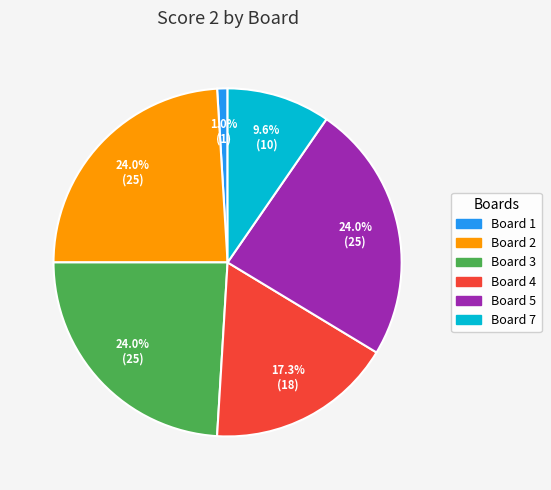

Does any single category account for the majority?

No